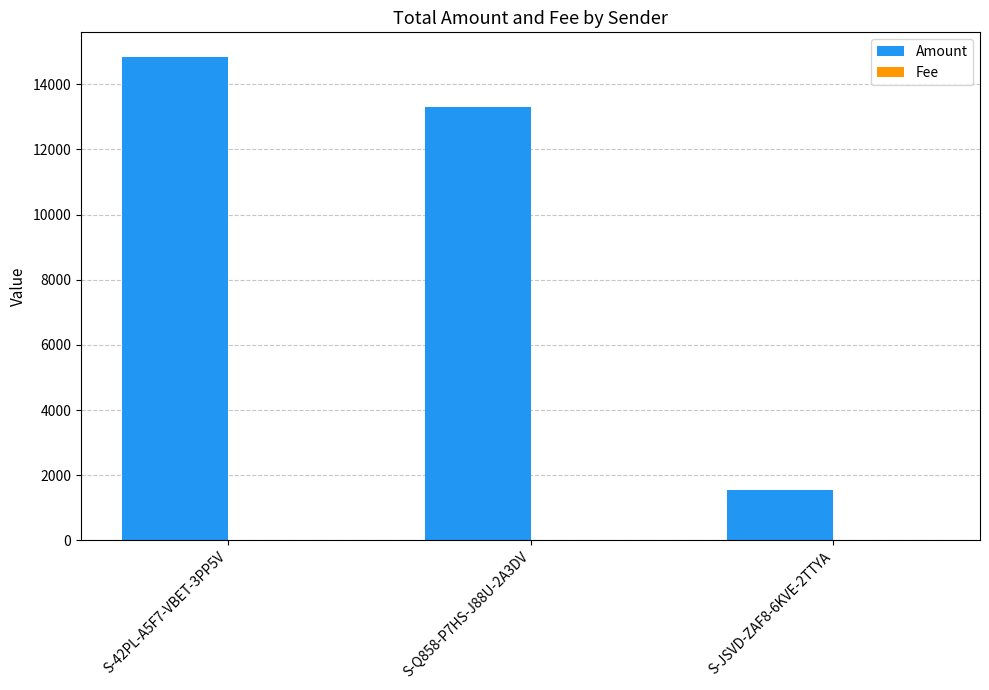

Where is Amount nearest to the value 8199?

S-Q858-P7HS-J88U-2A3DV